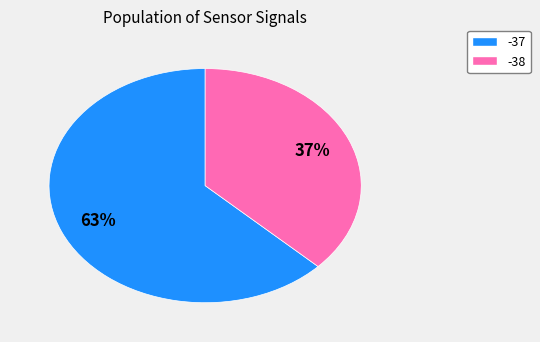

How many slices are in this pie chart?

2